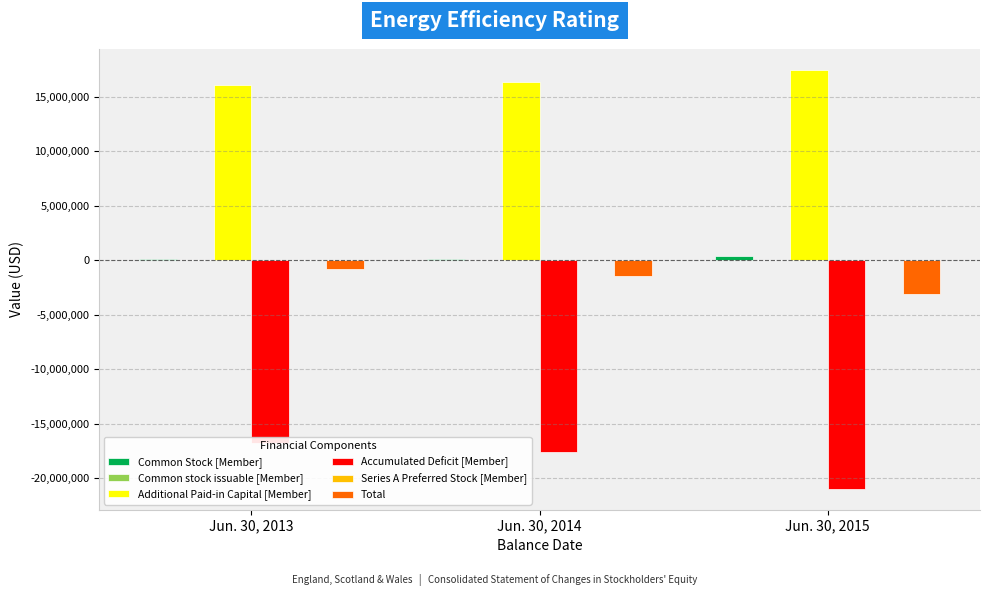

What is the total value across all series at Jun. 30, 2013?

-1340363